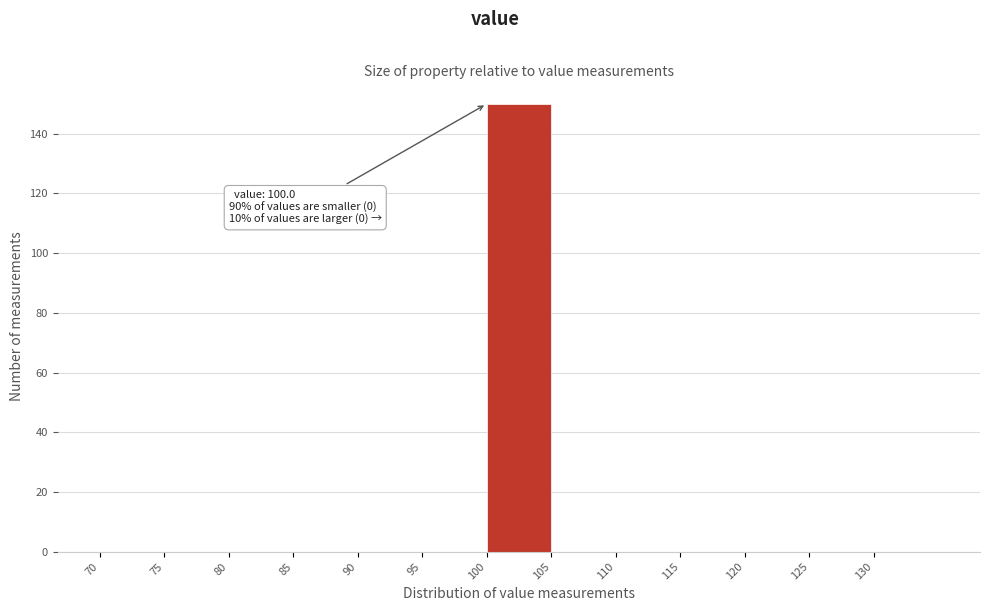

Over which range of the x-axis is the bar tallest?

100 to 105